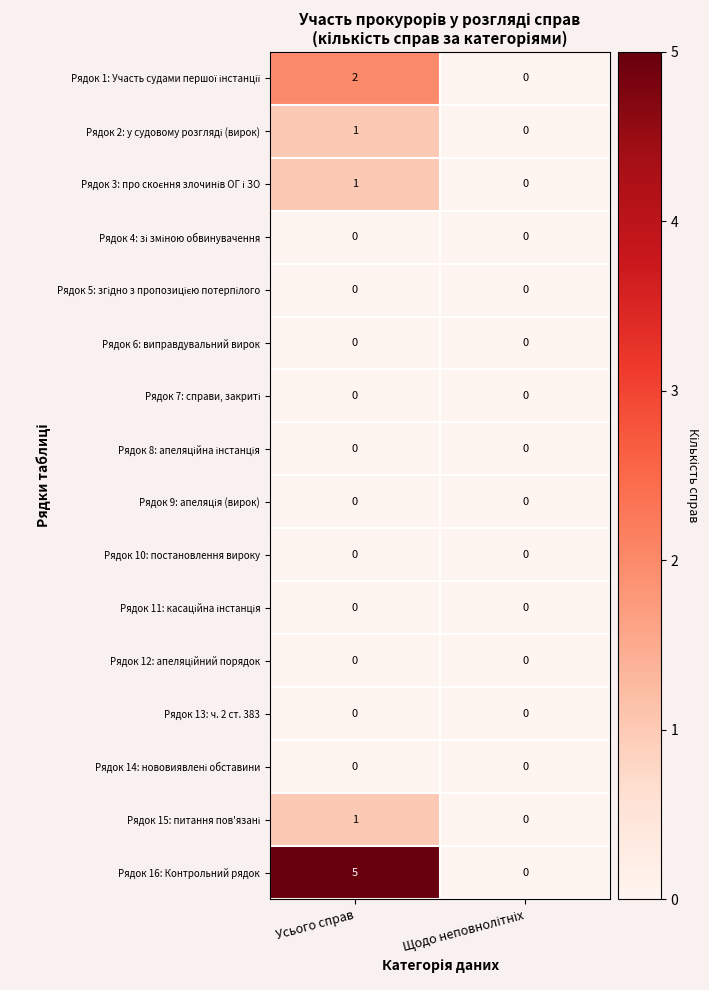

Which series has the widest spread of values?

Рядок 16: Контрольний рядок